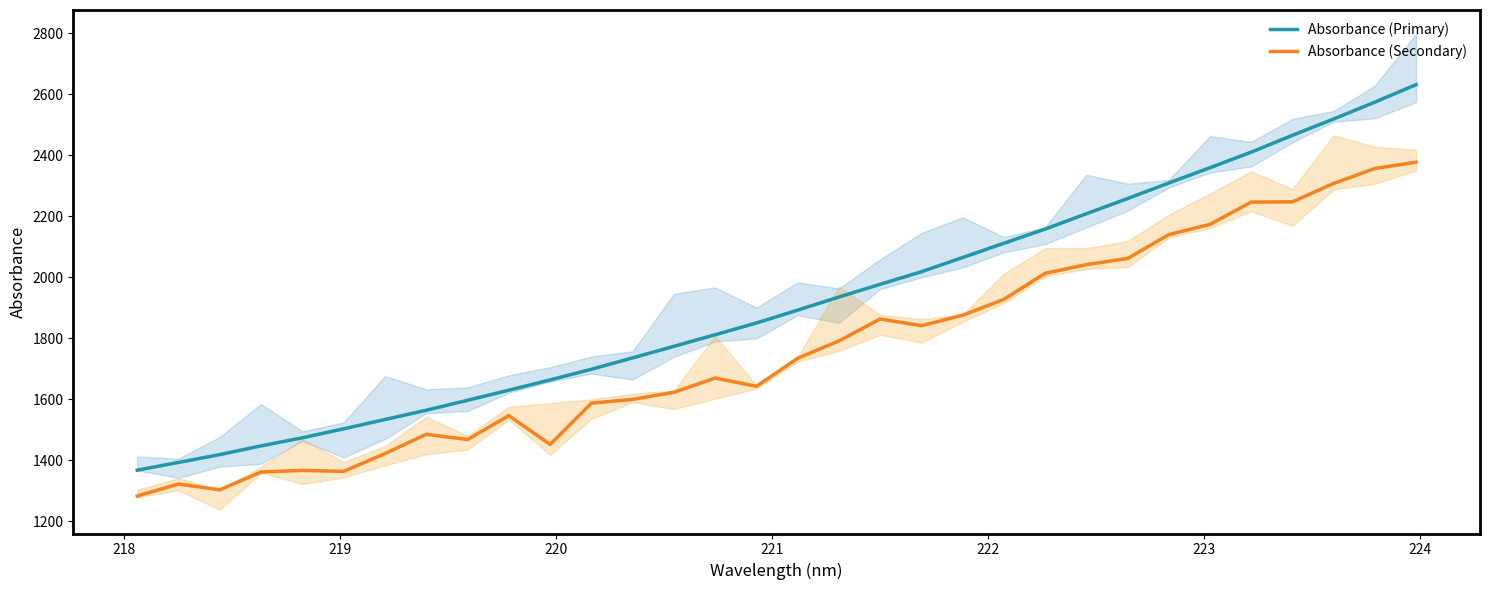

True or false: Absorbance (Secondary) and Absorbance (Primary) cross at least once.

False